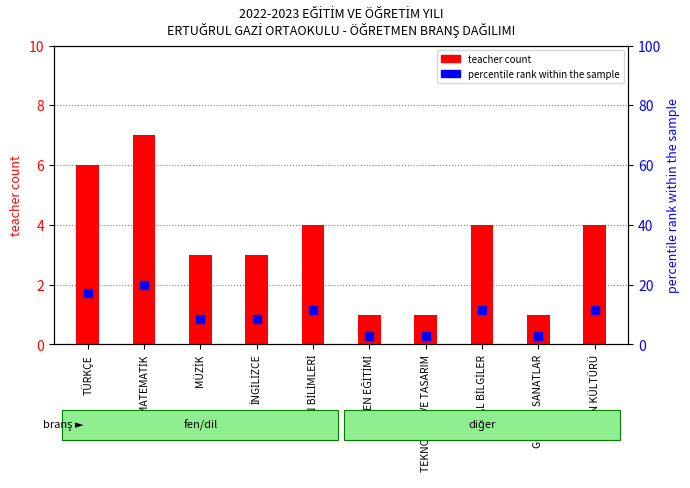

Which series has the widest spread of Y values?

percentile within branch